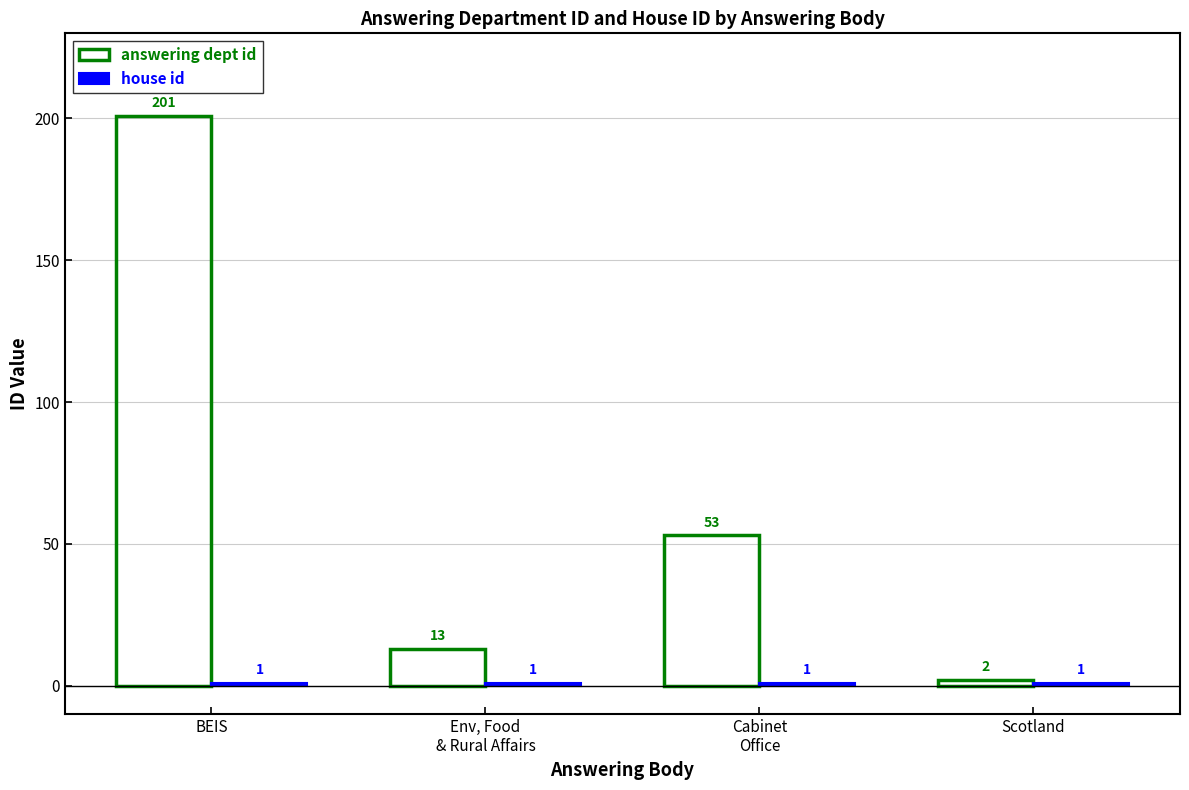

How many bars are there in each group?

2